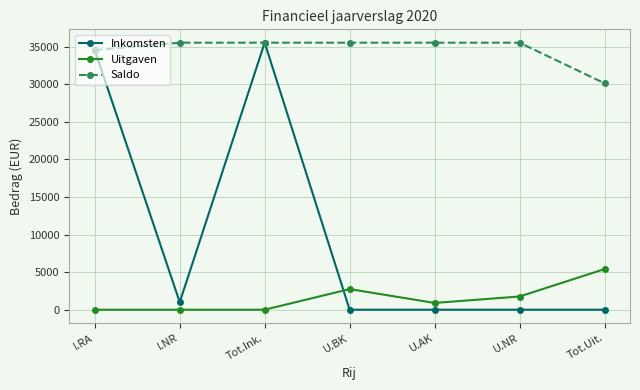

What is the value of the Uitgaven point at the 6th from the left?

1758.7